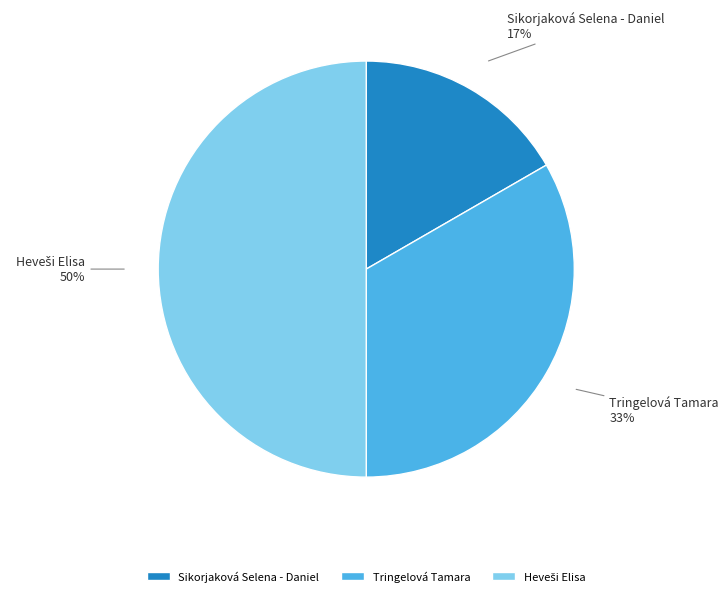

Does Sikorjaková Selena - Daniel represent more than half of the total?

No